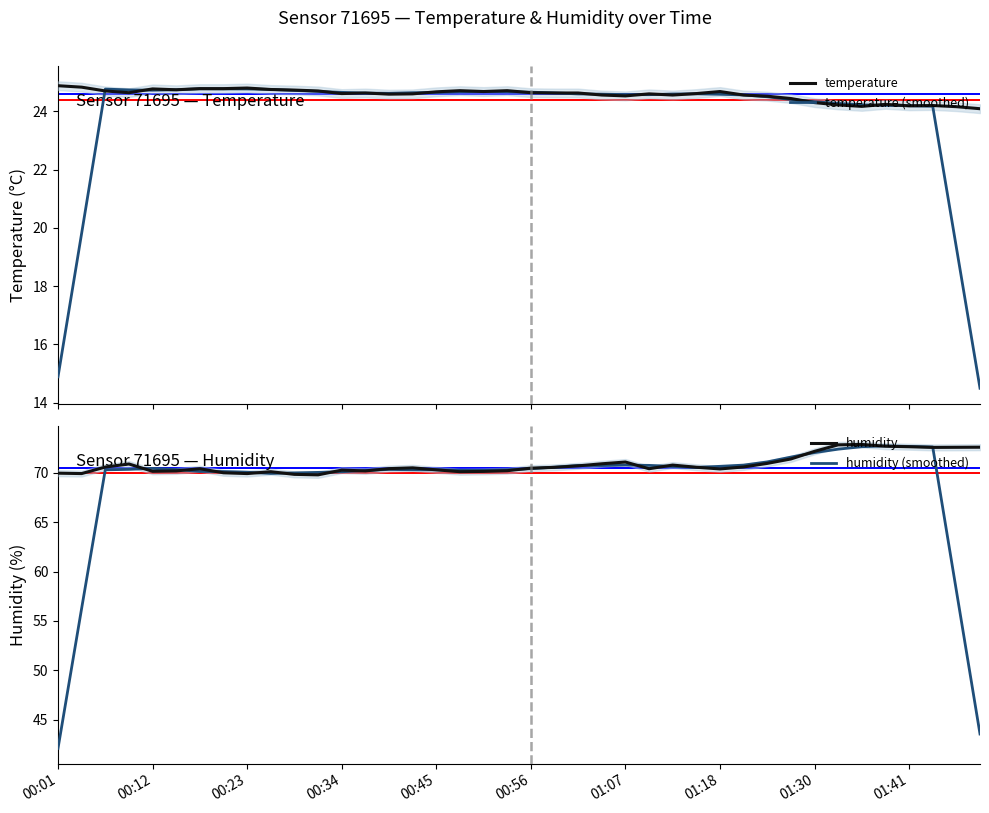

The value of humidity at 00:12 is 70.2. True or false?

True